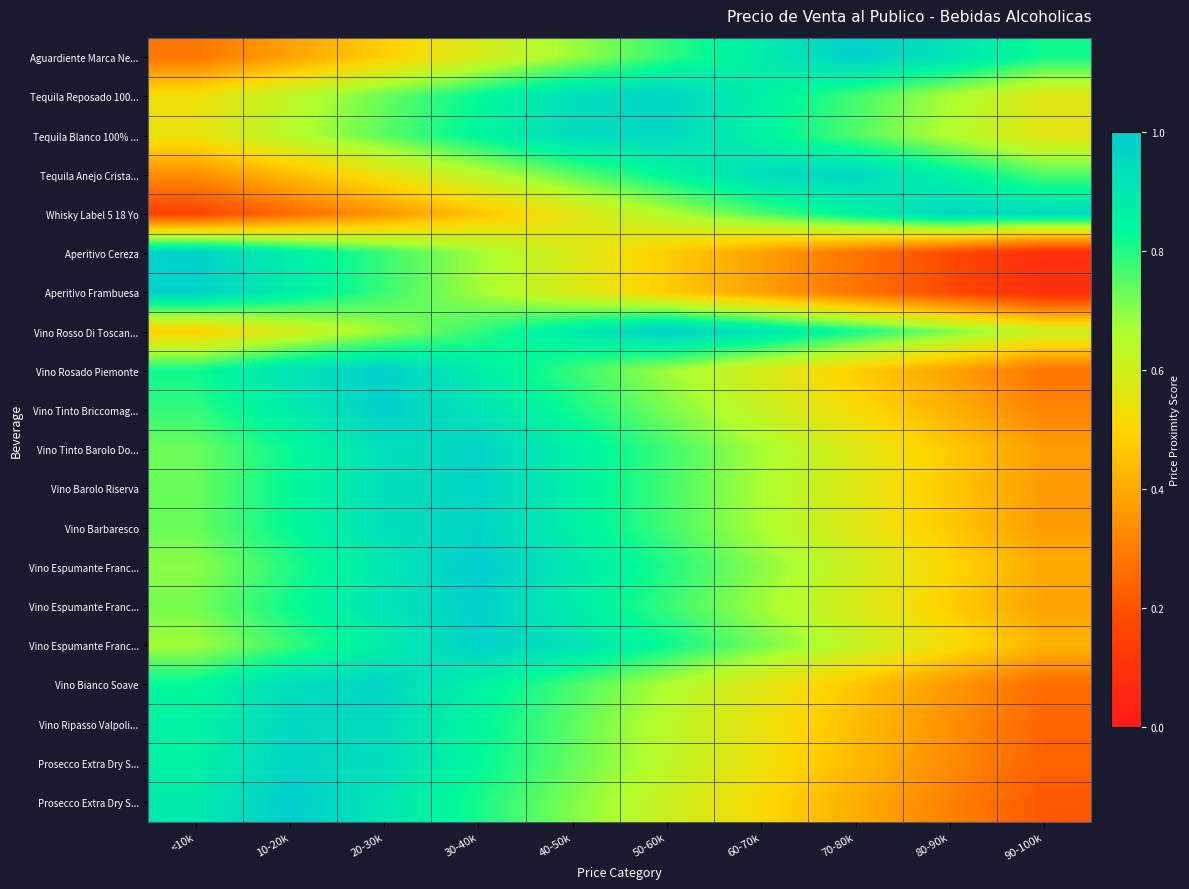

At how many categories does at least one series exceed 0?

10